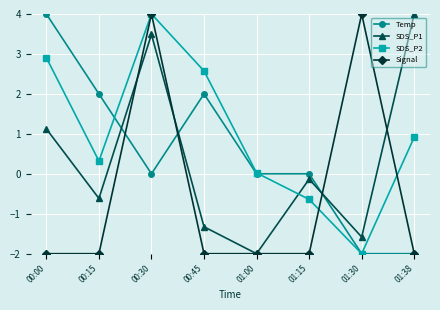

The value of SDS_P2 at 01:30 is -1.4. True or false?

False